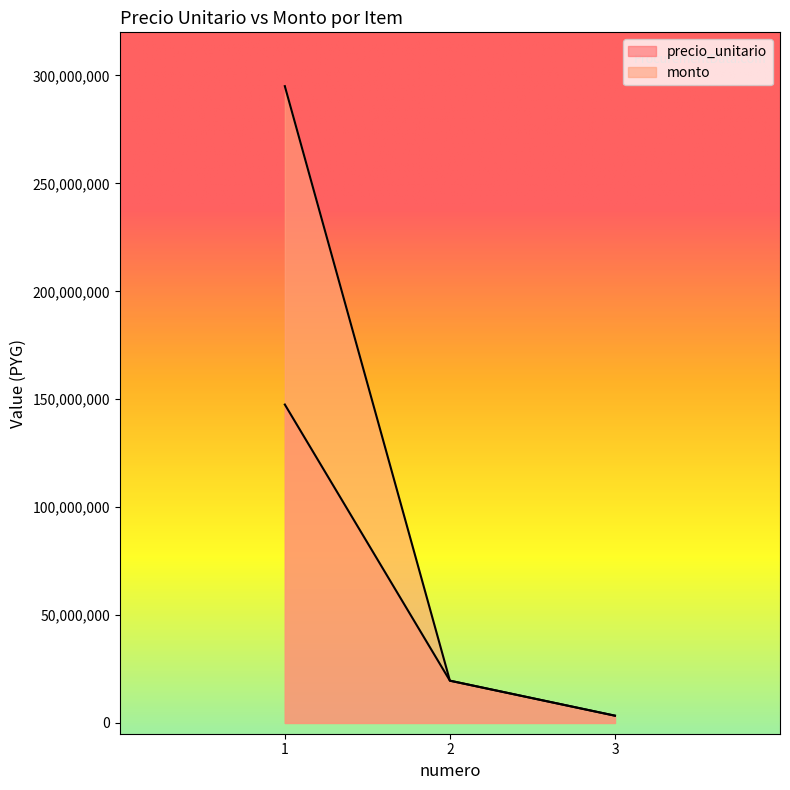

How many categories are shown in the chart?

3